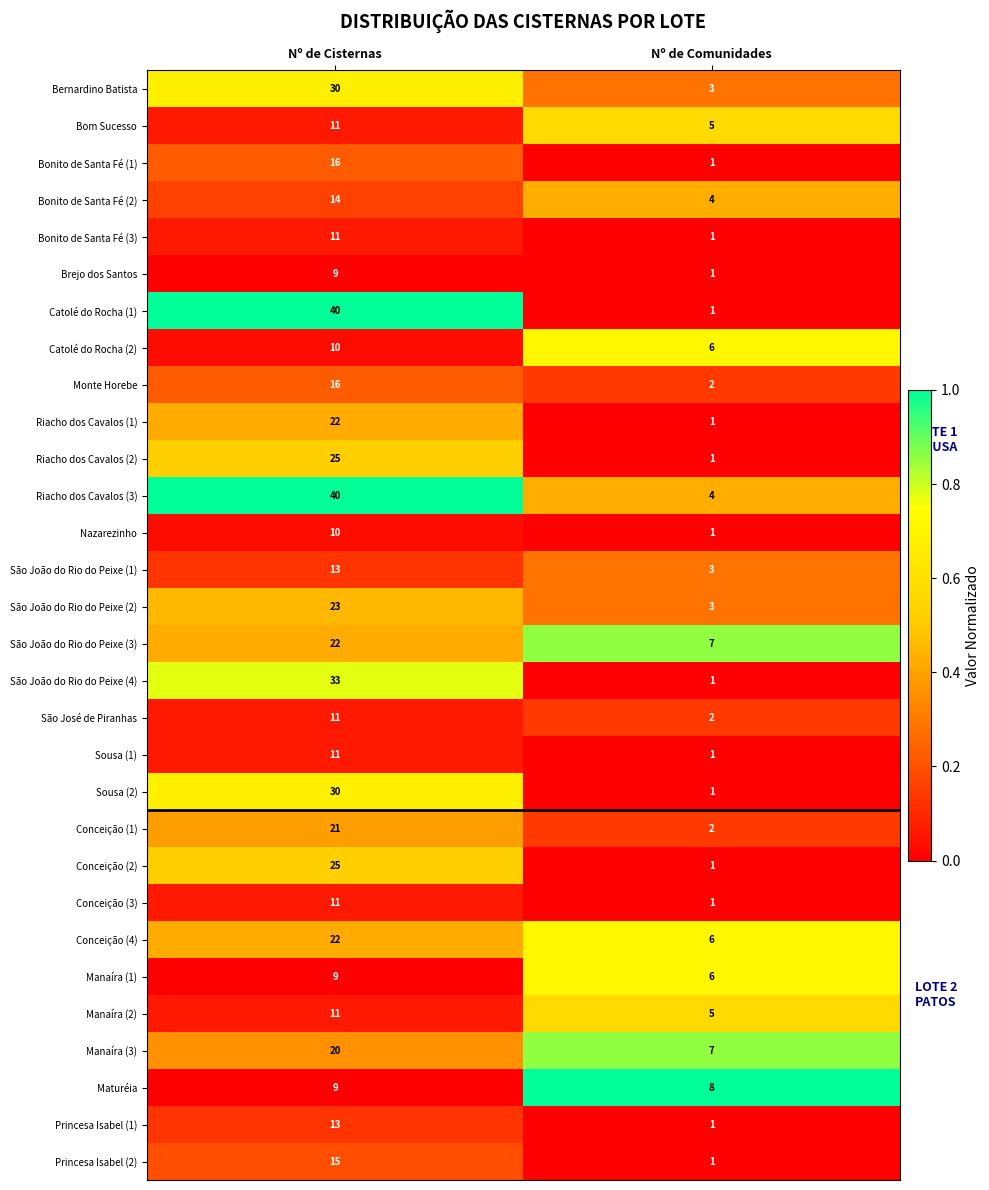

How many series are shown in this chart?

30